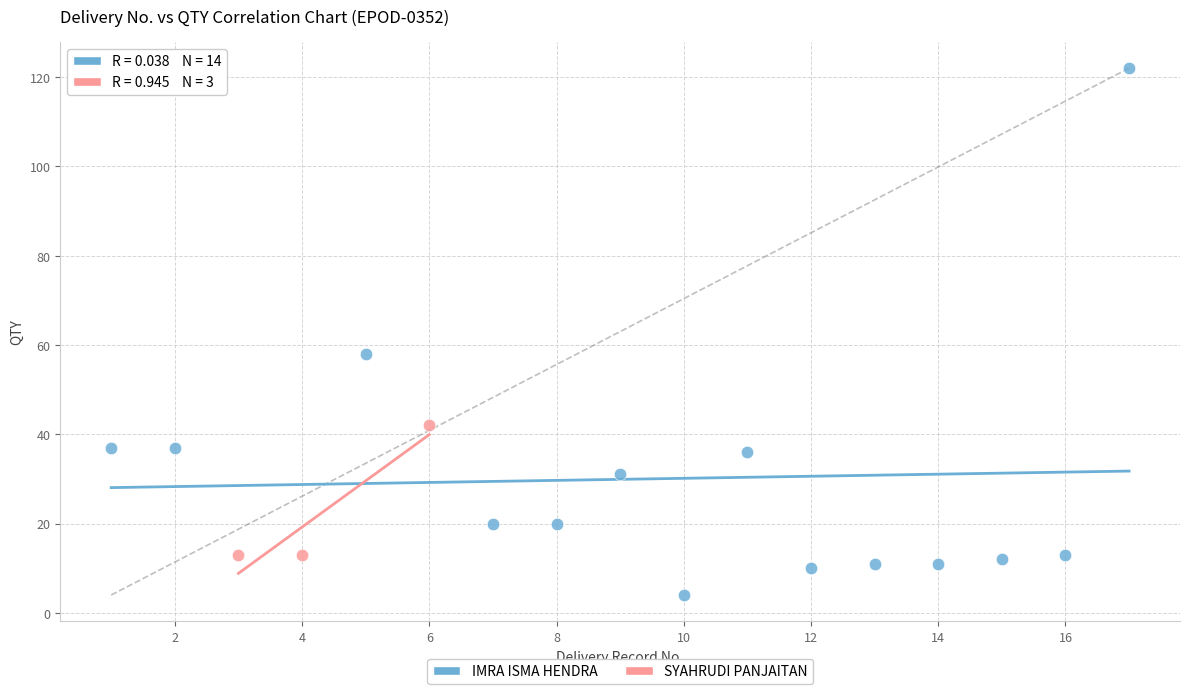

Which series has the widest spread of Y values?

IMRA ISMA HENDRA